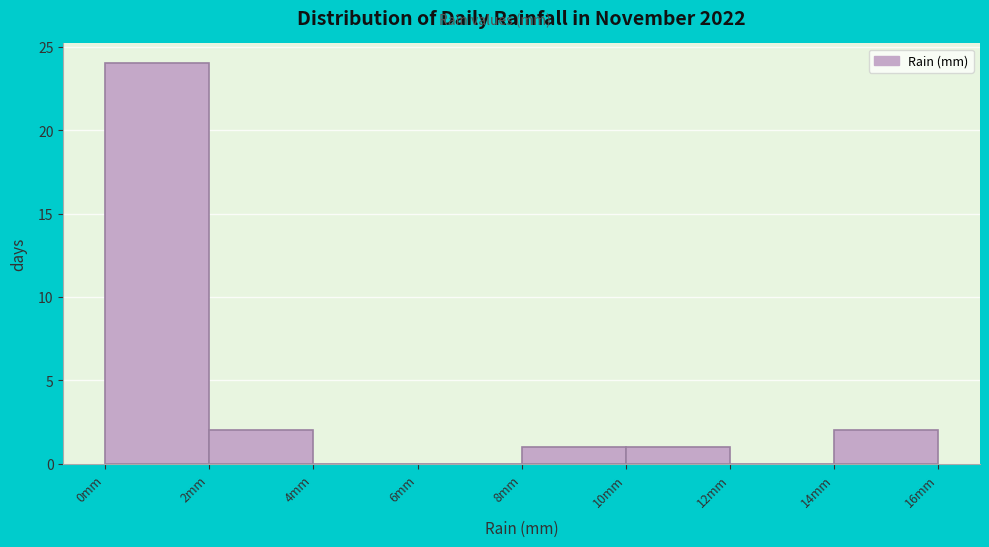

Over which range of the x-axis is the bar tallest?

0 to 2